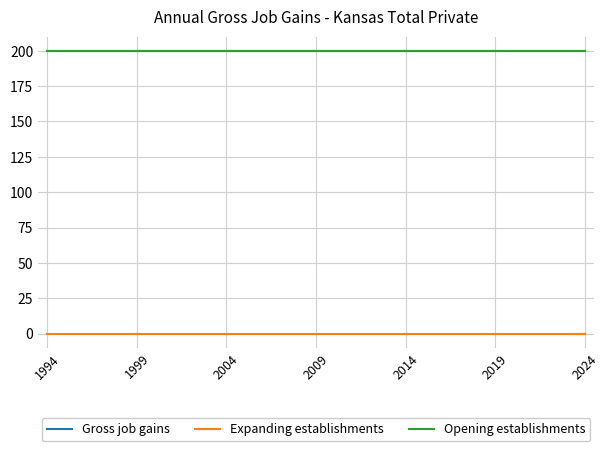

Does the chart display data point markers on the line(s)?

No